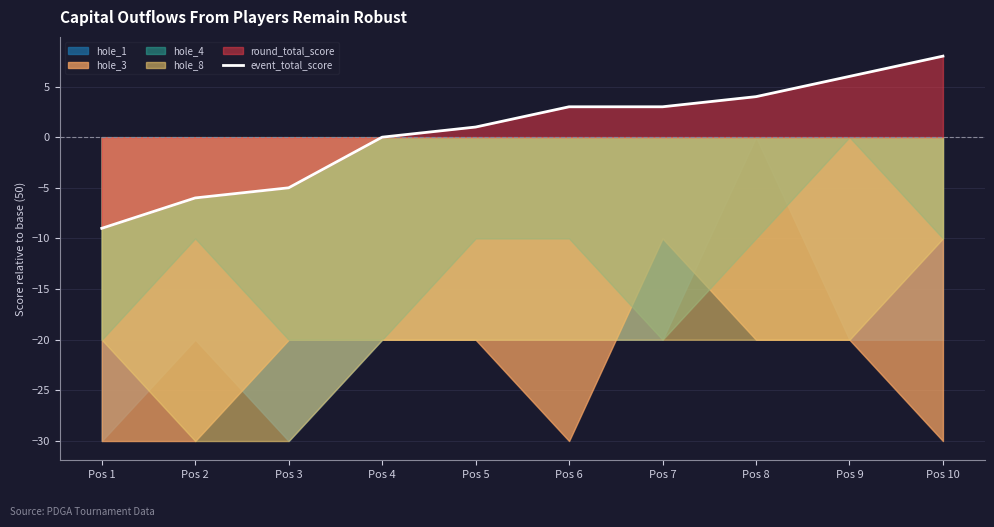

How many lines are shown in the chart?

1